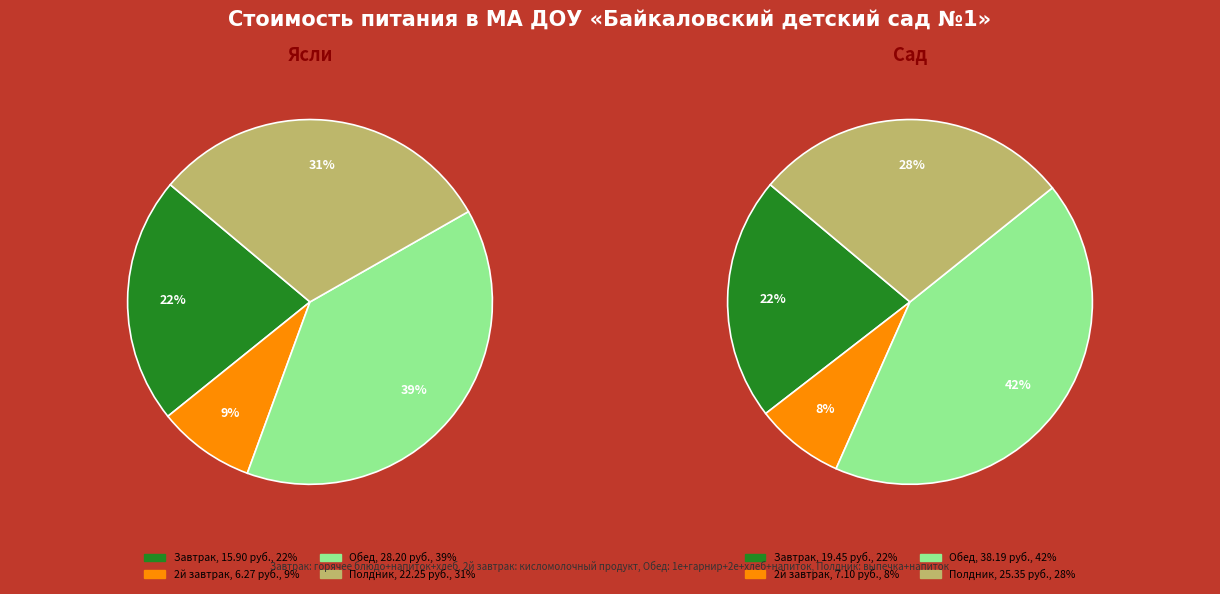

Which slice is the largest?

Обед